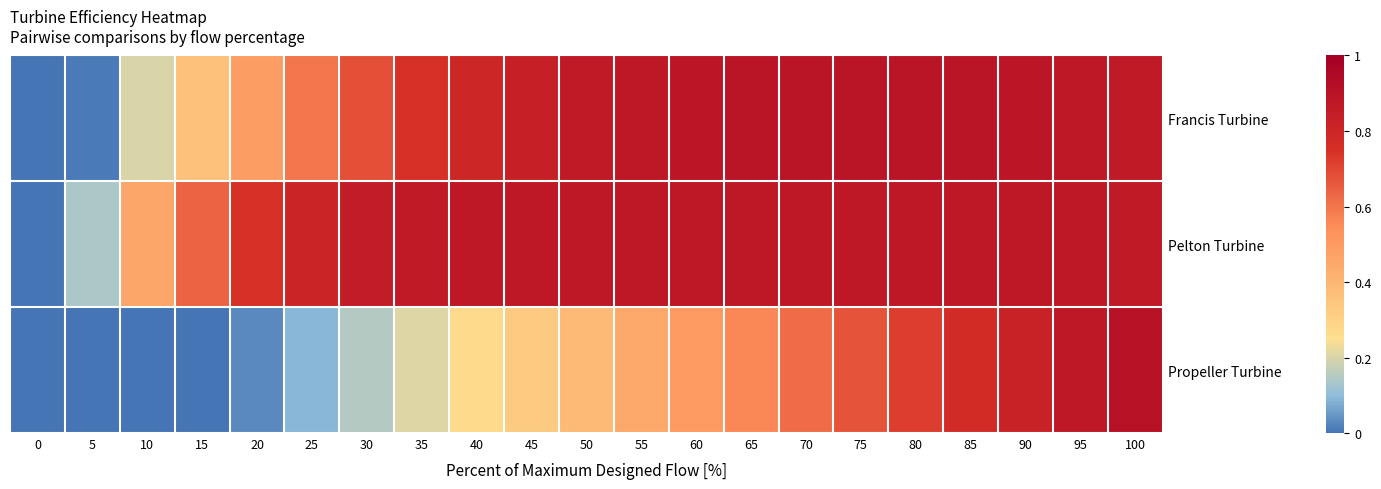

List the series in order of their peak value, highest first.

Propeller Turbine, Francis Turbine, Pelton Turbine